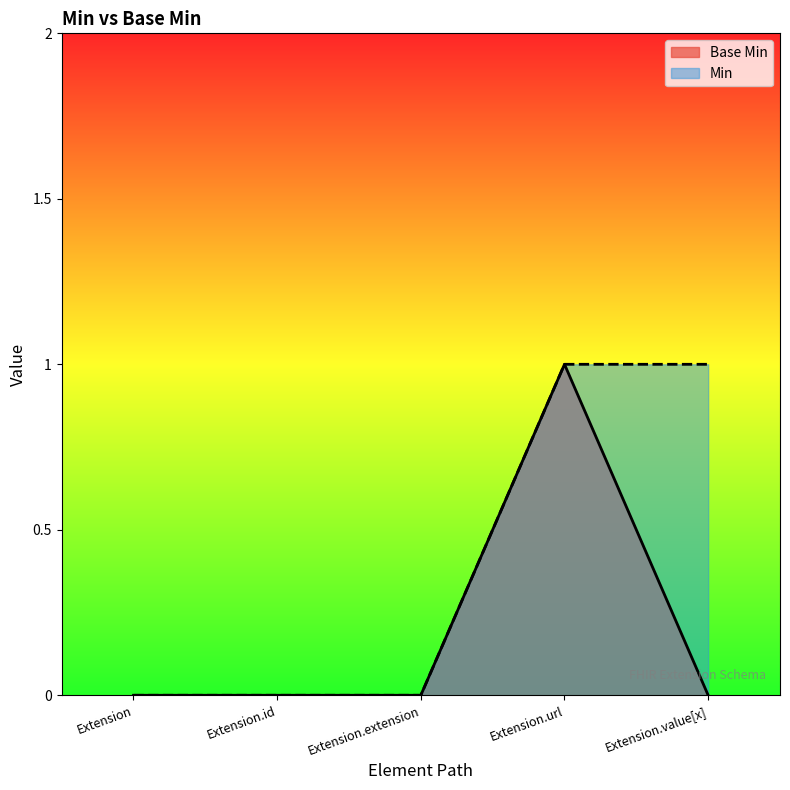

List the labels in order of value, smallest first.

Extension, Extension.id, Extension.extension, Extension.value[x], Extension.url